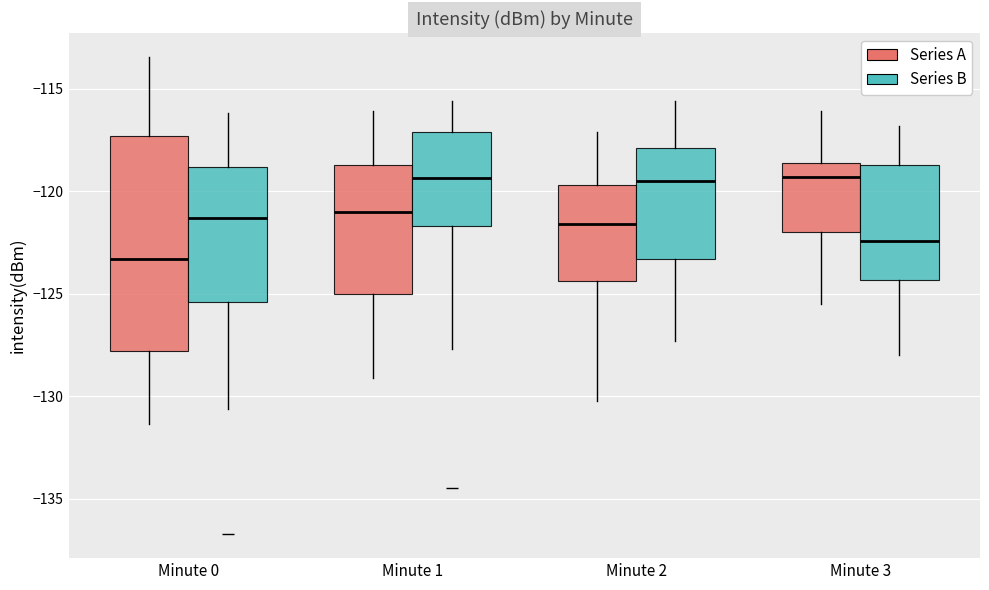

Where is the lower edge of the box for Minute 0 (Series A) on the y-axis? The values are not printed on the chart, so give them approximately, as read against the axis.

-128.0